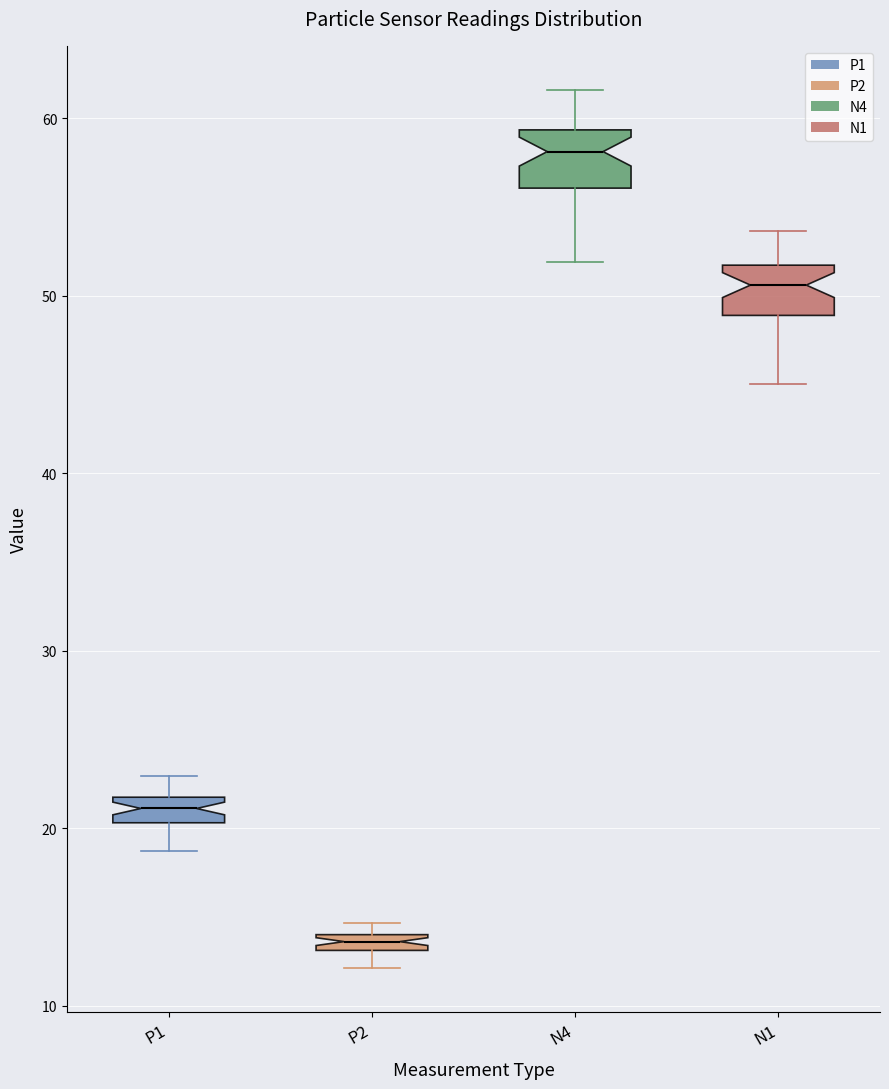

Where is the lower edge of the box for P2 on the y-axis? The values are not printed on the chart, so give them approximately, as read against the axis.

13